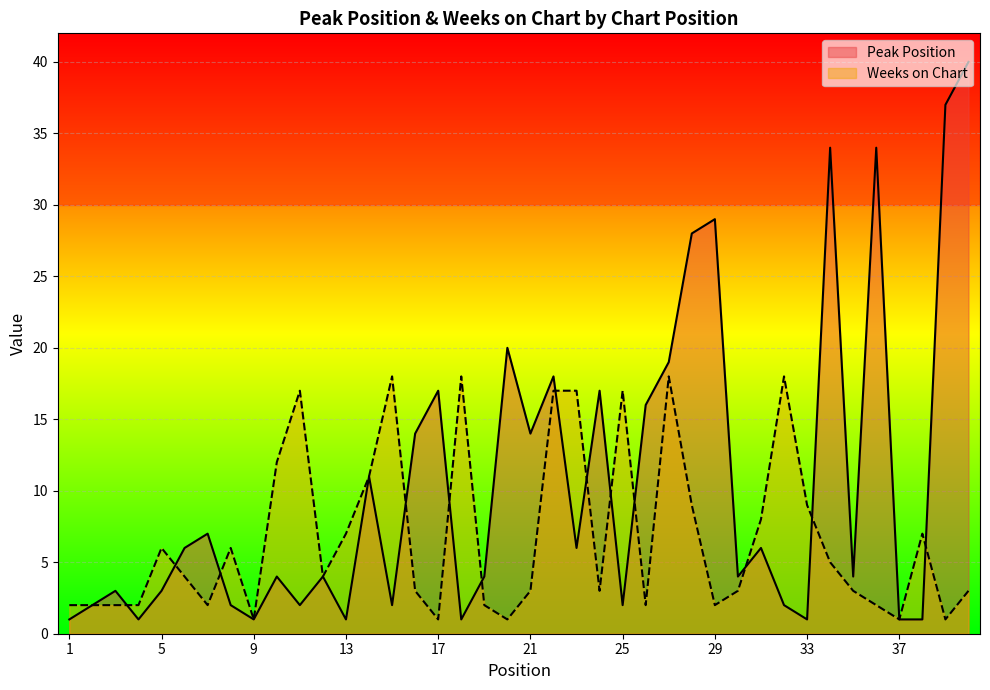

Which series ends up on top after the final intersection of Weeks on Chart and Peak Position?

Peak Position